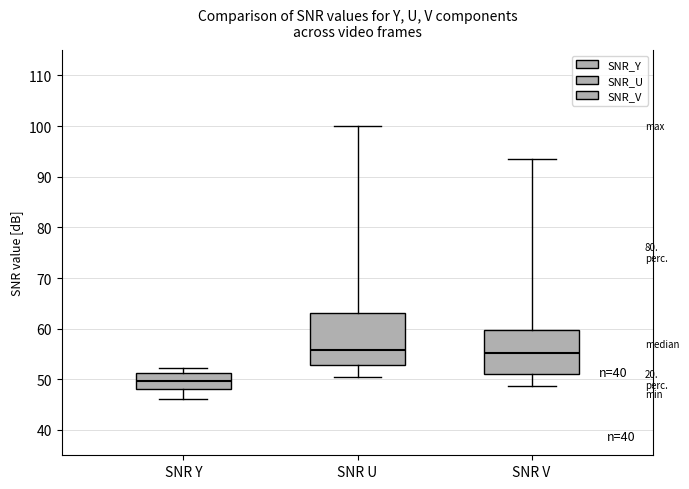

Comparing the boxes themselves (not the whiskers), which one is the tallest?

SNR U